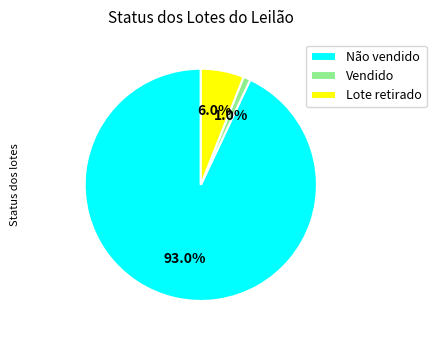

How much of the chart is everything except Lote retirado?

94.0%